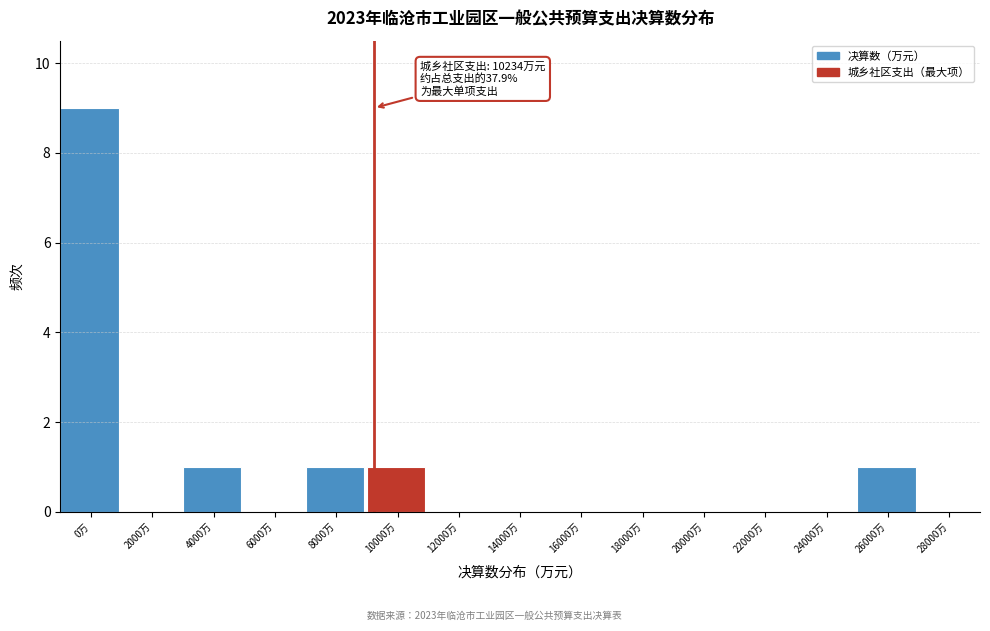

Reading left to right, list all the values displayed in this chart.

0万=9	2000万=0	4000万=1	6000万=0	8000万=1	10000万=1	12000万=0	14000万=0	16000万=0	18000万=0	20000万=0	22000万=0	24000万=0	26000万=1	28000万=0